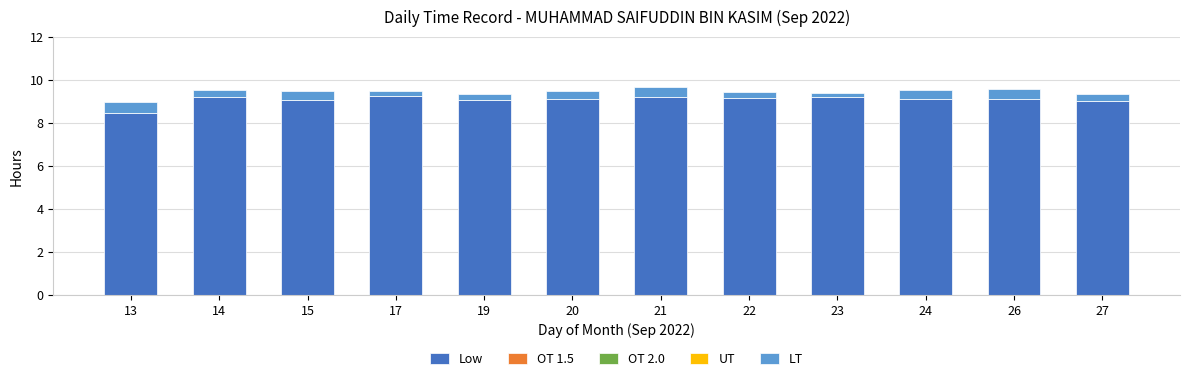

What is the maximum value for Low?

9.3